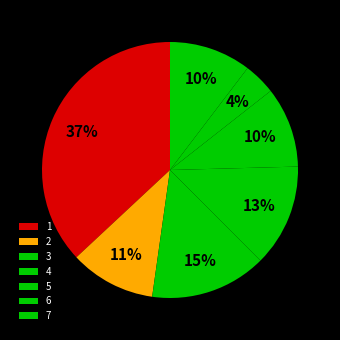

Count the number of slices in the pie.

7